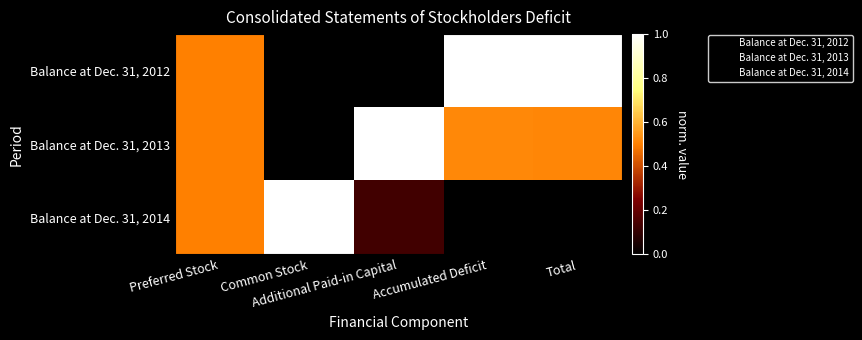

Reading left to right, extract all data points from this chart.

Balance at Dec. 31, 2012: Preferred Stock=0.5	Common Stock=0.0	Additional Paid-in Capital=0.0	Accumulated Deficit=1.0	Total=1.0
Balance at Dec. 31, 2013: Preferred Stock=0.5	Common Stock=0.0	Additional Paid-in Capital=1.0	Accumulated Deficit=0.5	Total=0.5
Balance at Dec. 31, 2014: Preferred Stock=0.5	Common Stock=1.0	Additional Paid-in Capital=0.1	Accumulated Deficit=0.0	Total=0.0